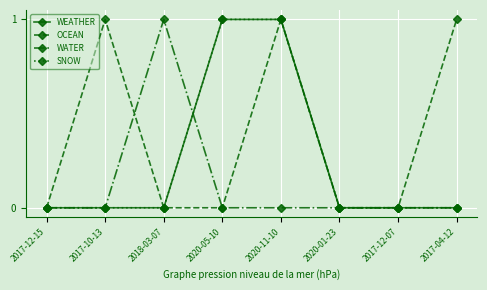

True or false: WATER has more than 1 interior local peaks.

False